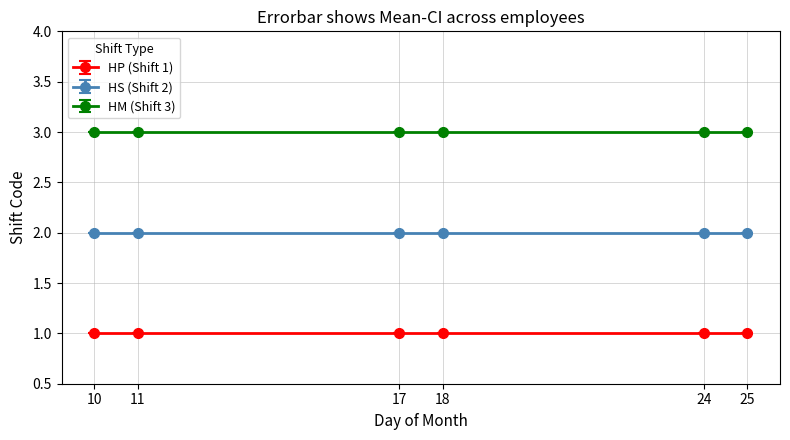

True or false: Day 11 and Day 17 cross at least once.

False